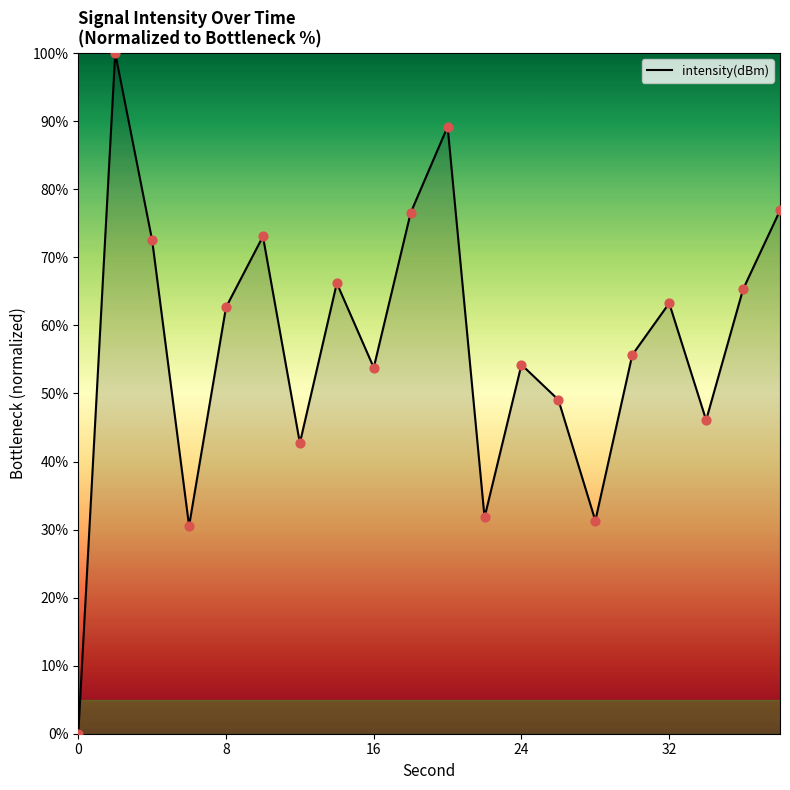

What is the maximum value shown in the chart?

100.0